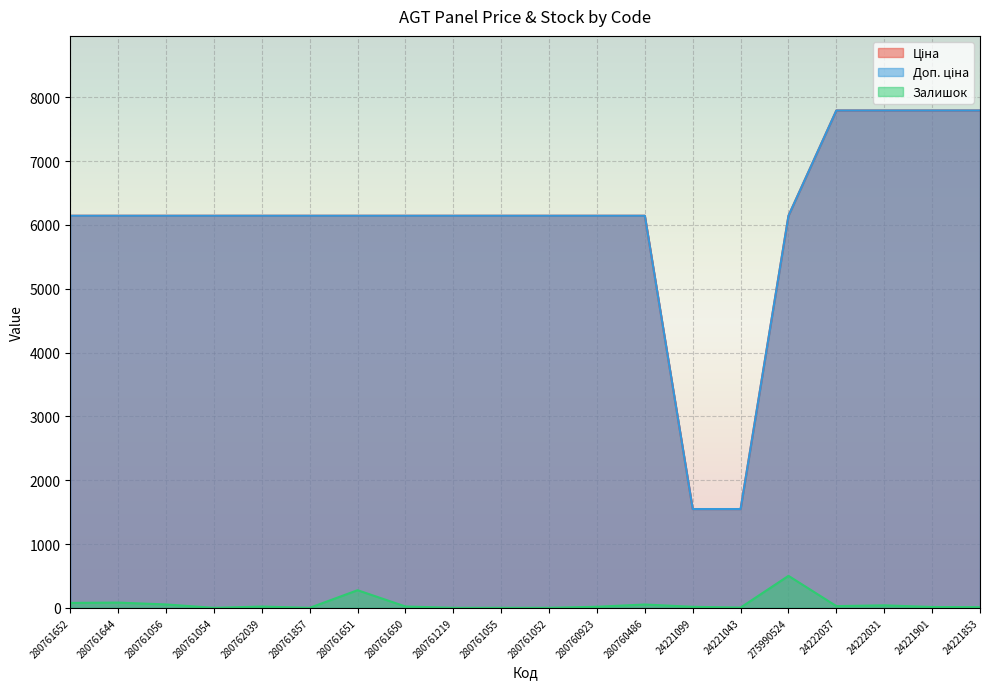

What is the average value of the Доп. ціна series?

6013.7